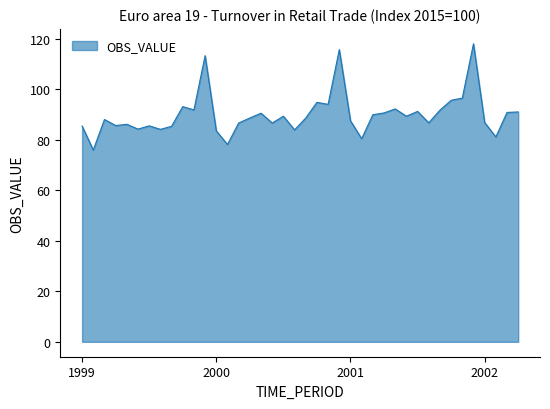

What is the difference between the maximum and minimum values?

42.1